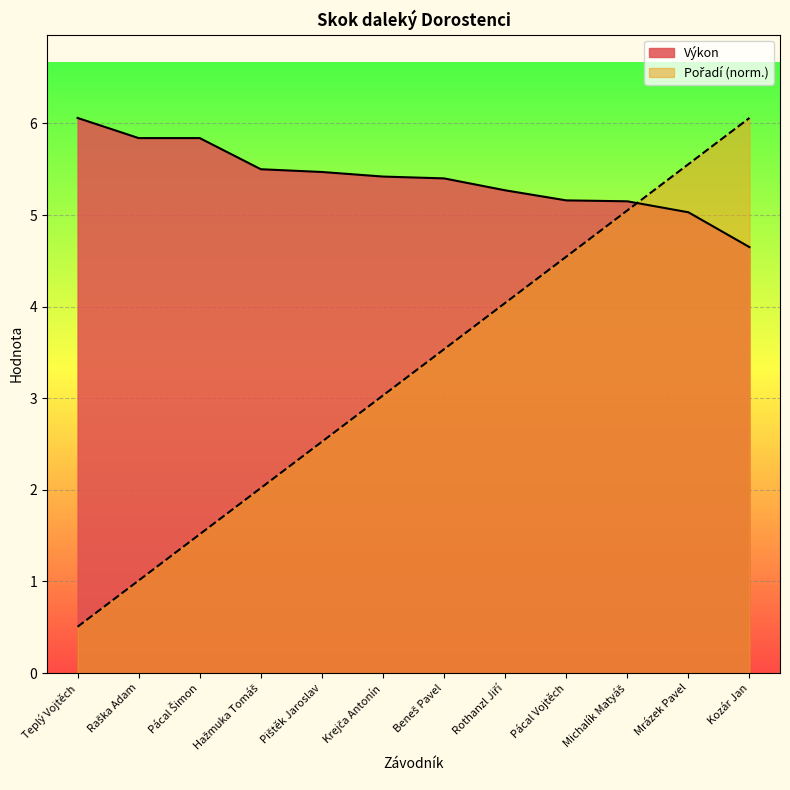

The value of Výkon at Raška Adam is 5.8. True or false?

True